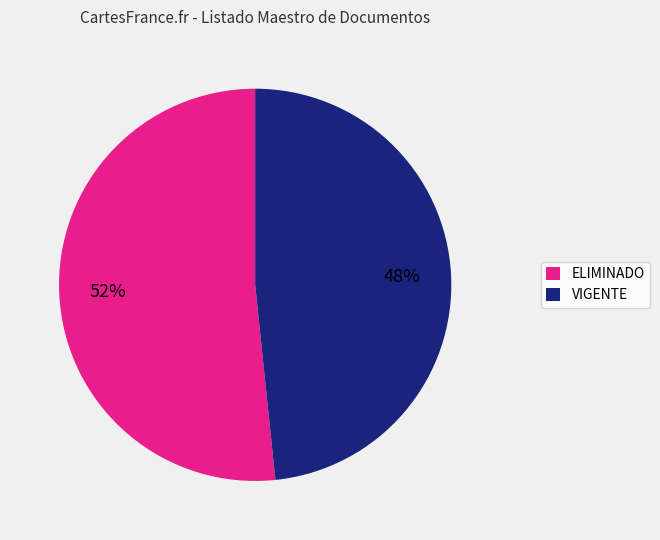

Does any single category account for the majority?

Yes